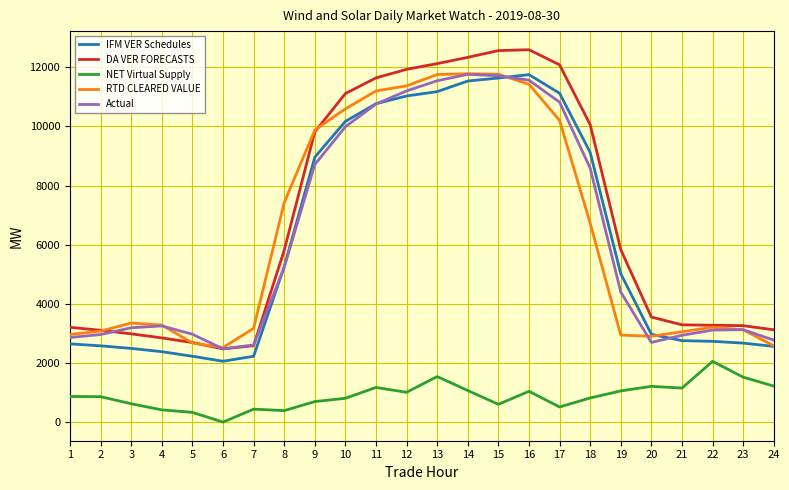

At how many categories does at least one series exceed 8091?

10